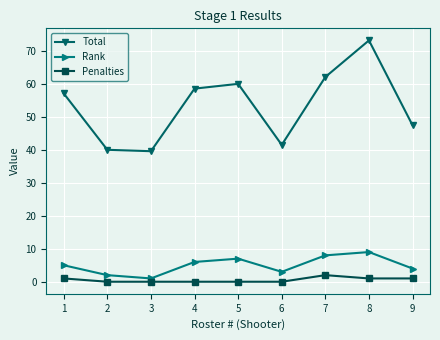

Does the chart have visible grid lines?

Yes